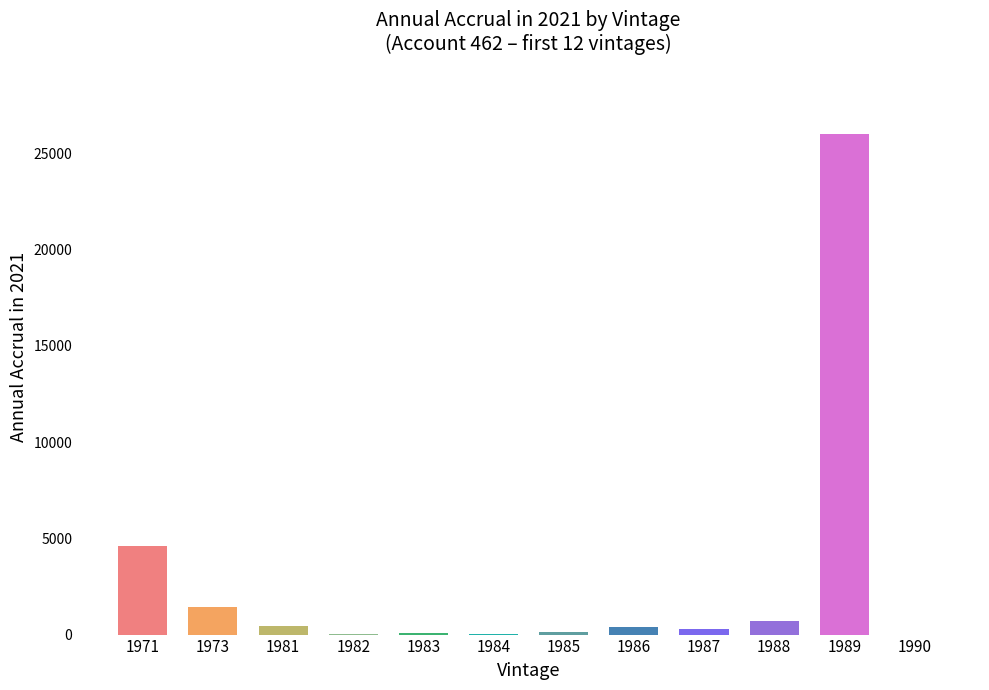

Where is the data nearest to the value 13005?

1971